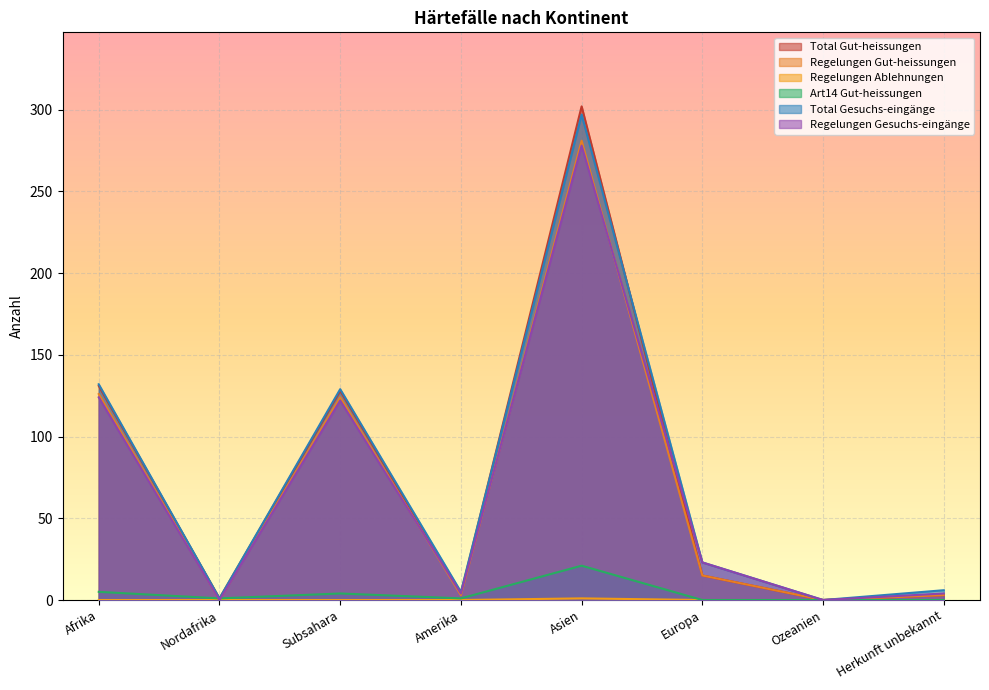

How many values in the Art14 Gut-heissungen series are below 1?

3